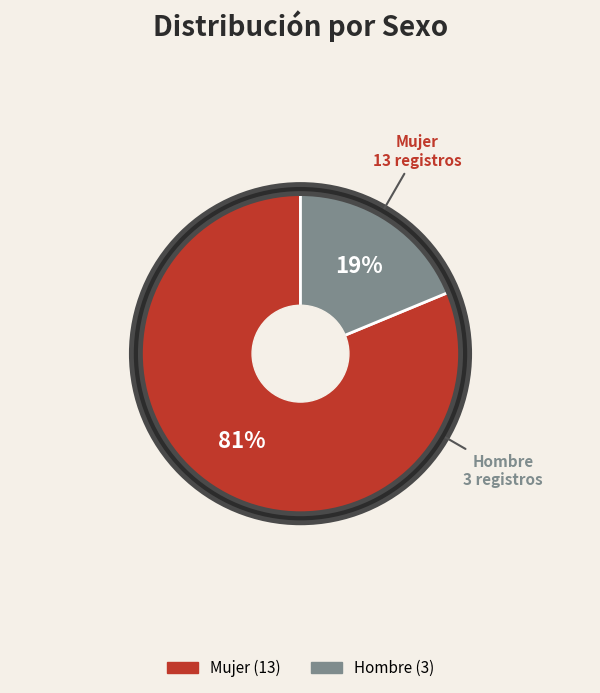

How many slices are in this pie chart?

2